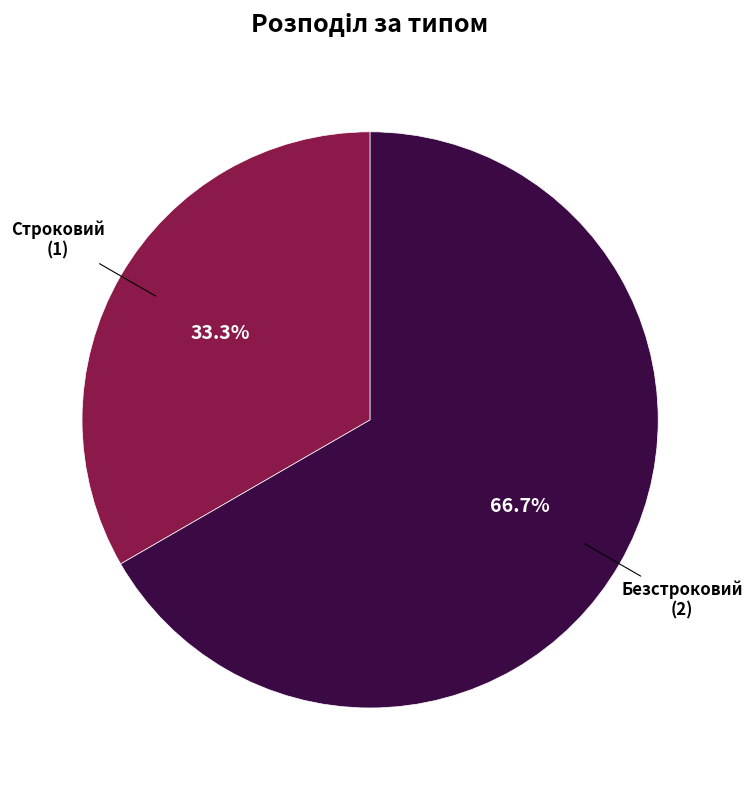

To the nearest percent, what is the difference between the largest and smallest slice percentages?

33%